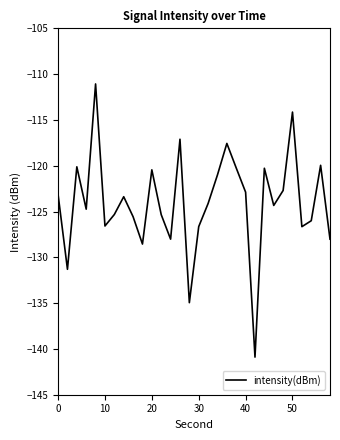

What is the greatest value displayed?

-111.1